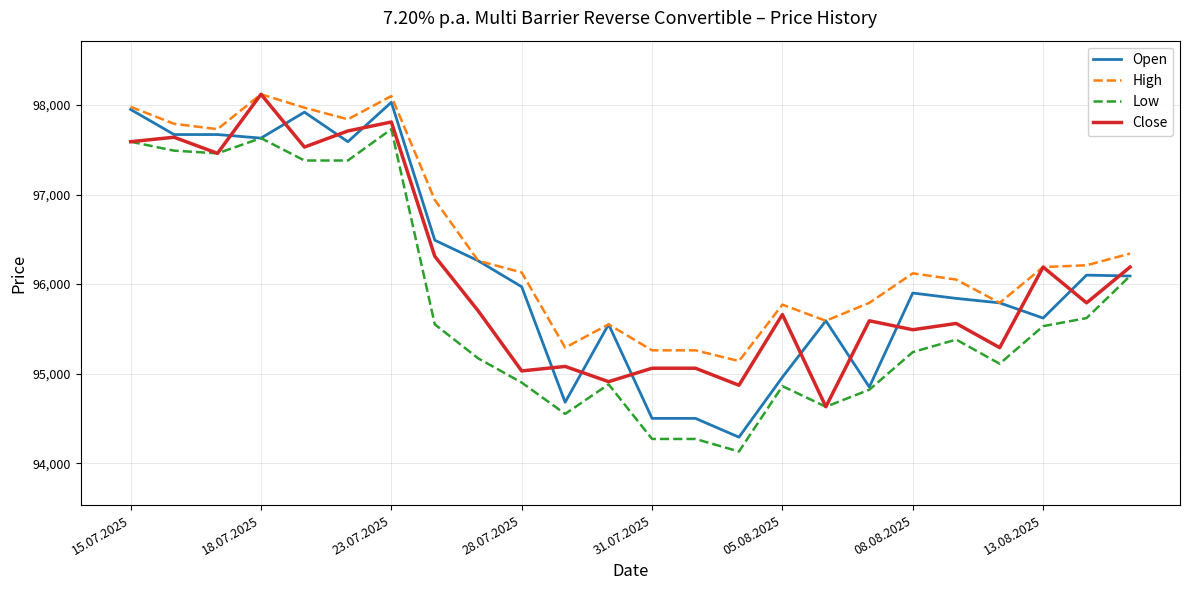

Which series has the largest range (max minus min)?

Open